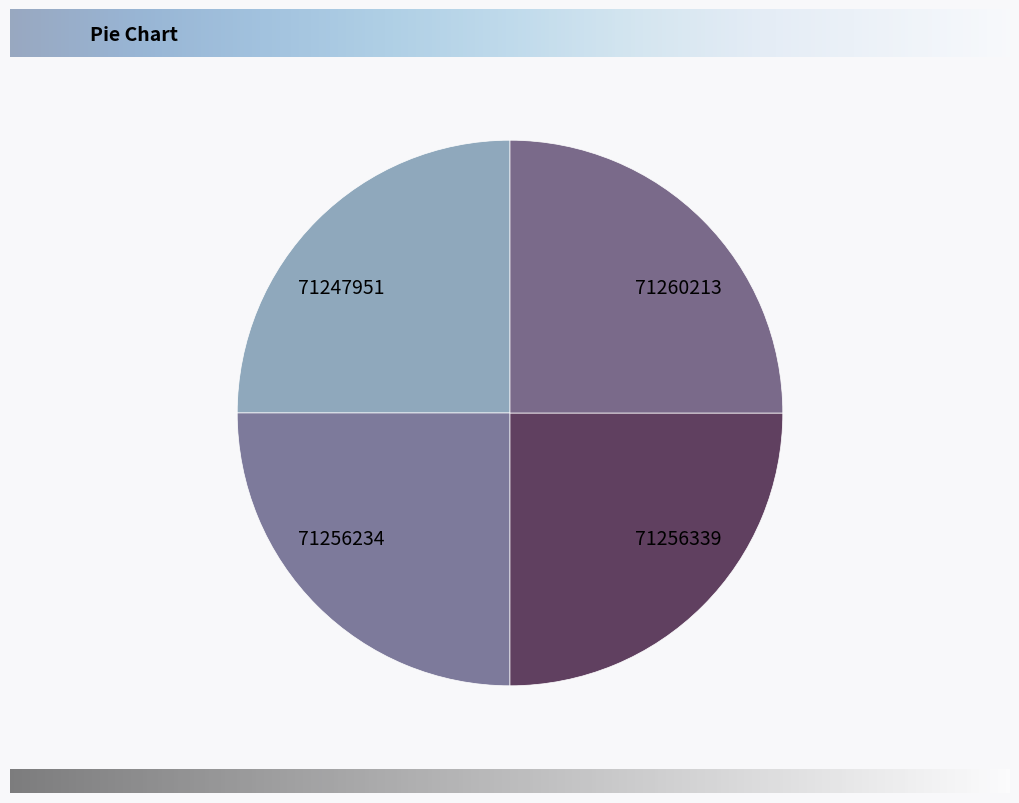

Is there a majority slice in this chart?

No